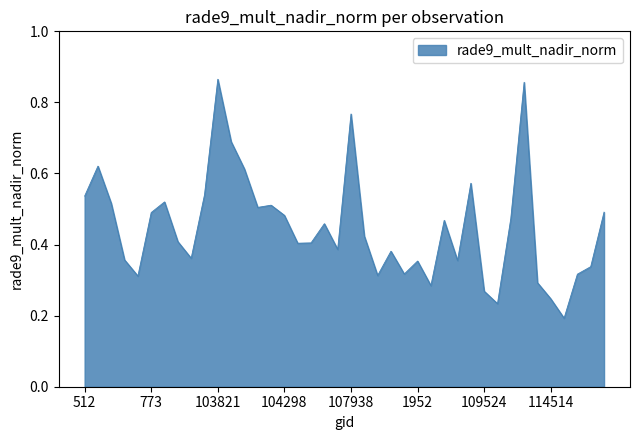

How many lines are shown in the chart?

1